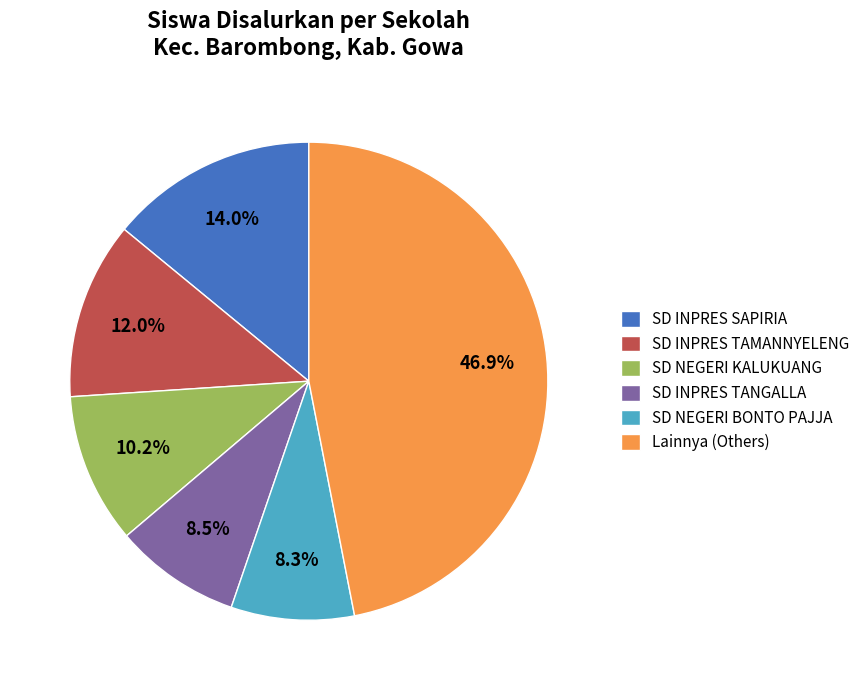

What portion of the pie excludes SD NEGERI KALUKUANG?

89.8%